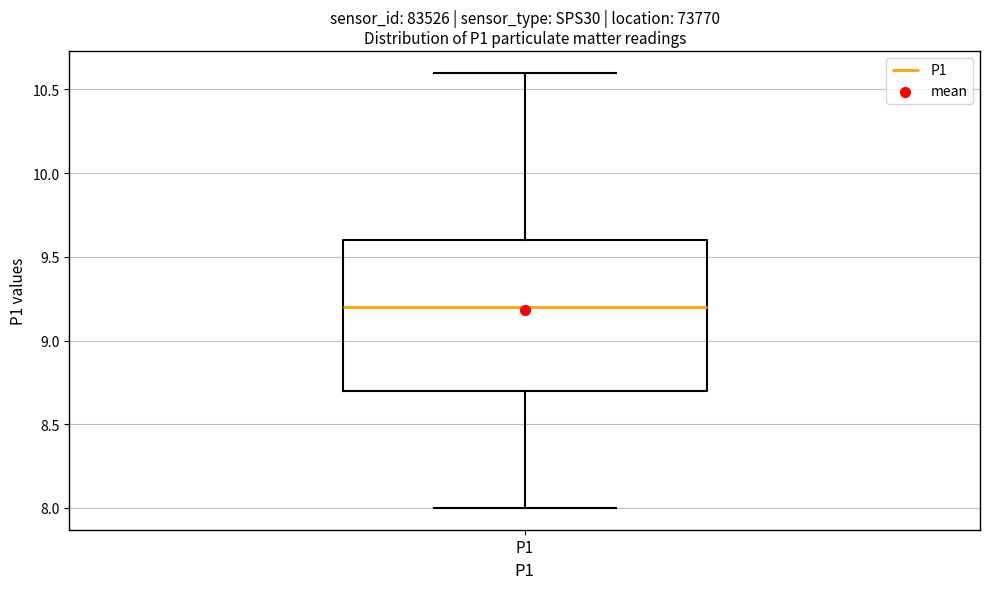

Read this box plot against the y-axis: the position of the median line, the range covered by the box, and the ends of both whiskers. The values are not printed on the chart, so give them approximately, as read against the axis.

median 9.2, box 8.7 to 9.6, whiskers 8.0 to 10.6